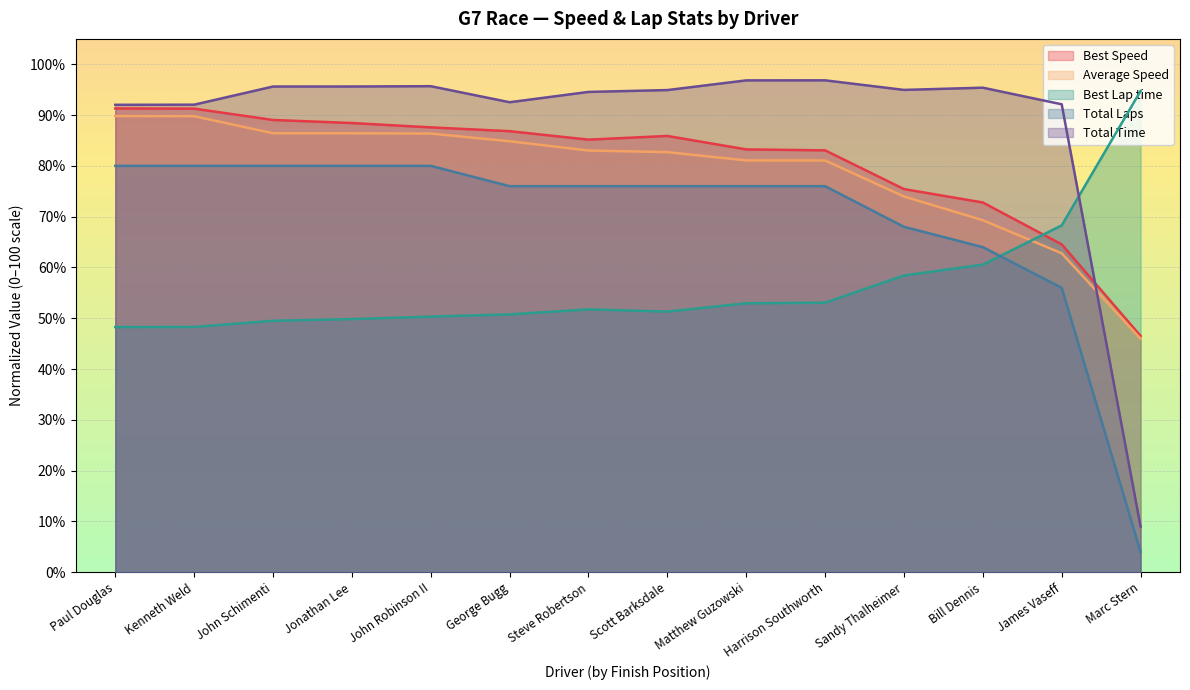

True or false: Average Speed and Total Laps intersect in this chart.

False